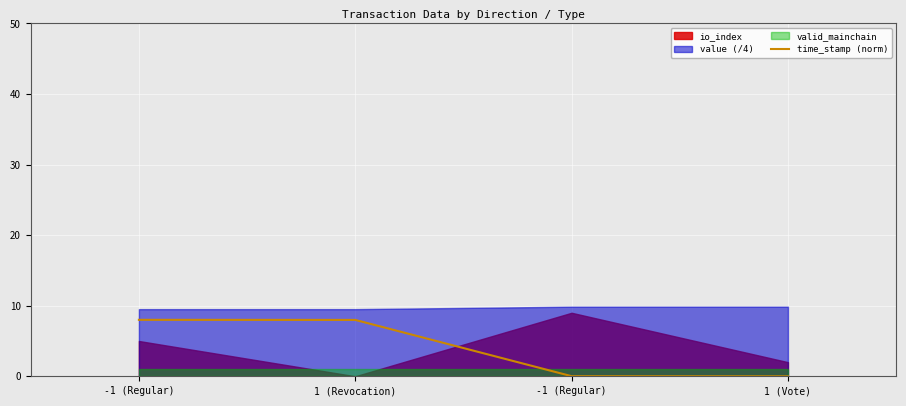

What is the label of the 3rd point from the left?

-1 (Regular)